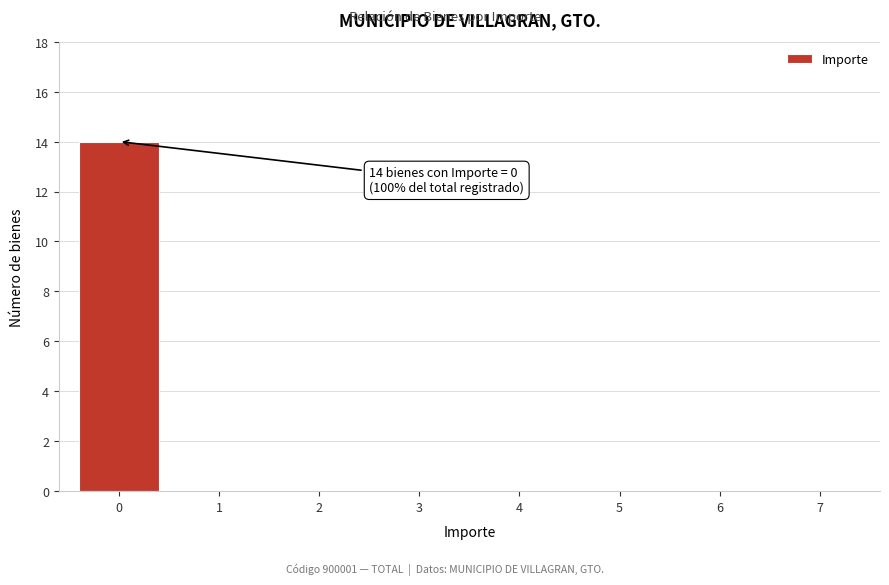

Reading right to left, what are all the values shown in this chart?

7=0	6=0	5=0	4=0	3=0	2=0	1=0	0=14